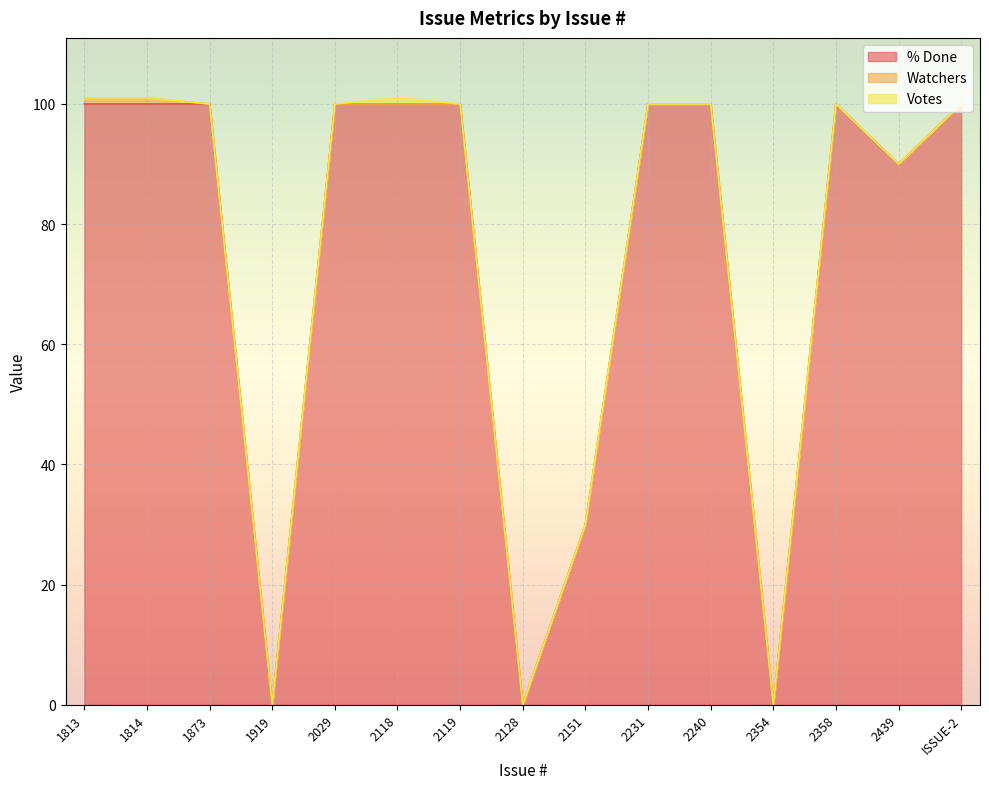

True or false: % Done and Watchers intersect in this chart.

False